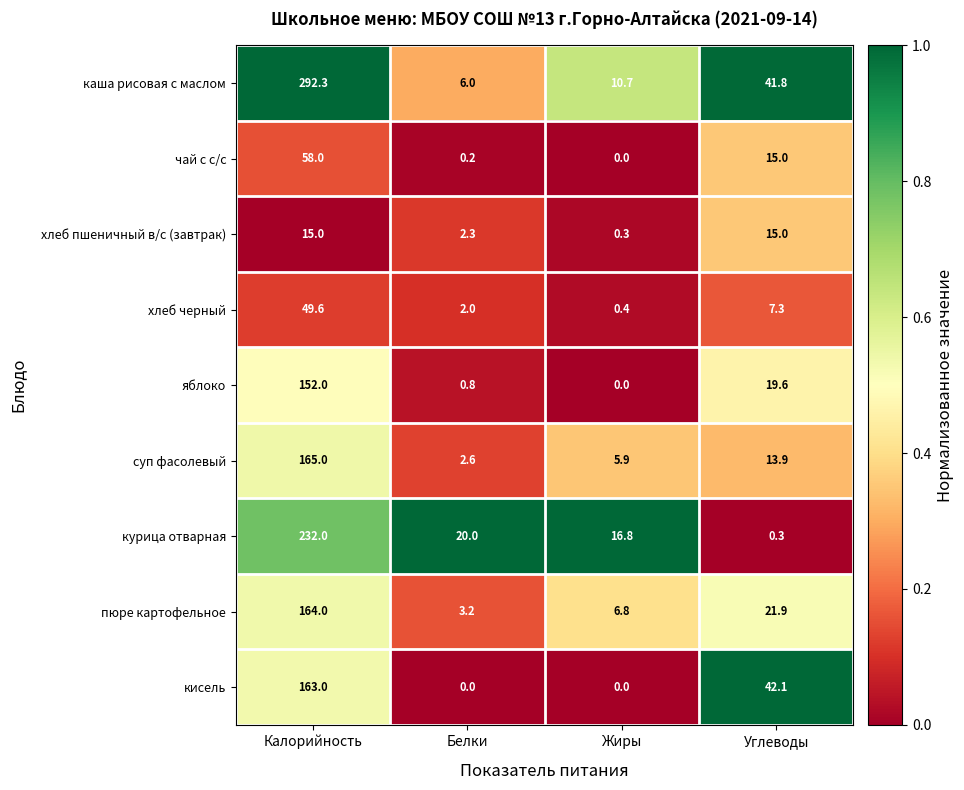

What is the sum of the суп фасолевый values at Белки and Углеводы?

16.5